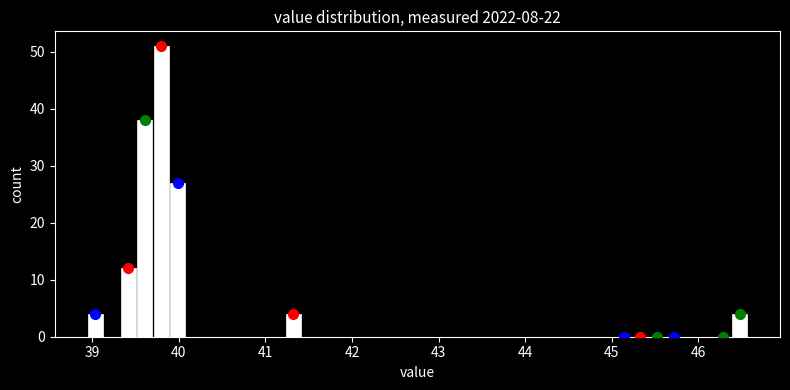

Around what value on the x-axis is the tallest bar? Give the approximate position of its centre, as read against the axis.

39.8